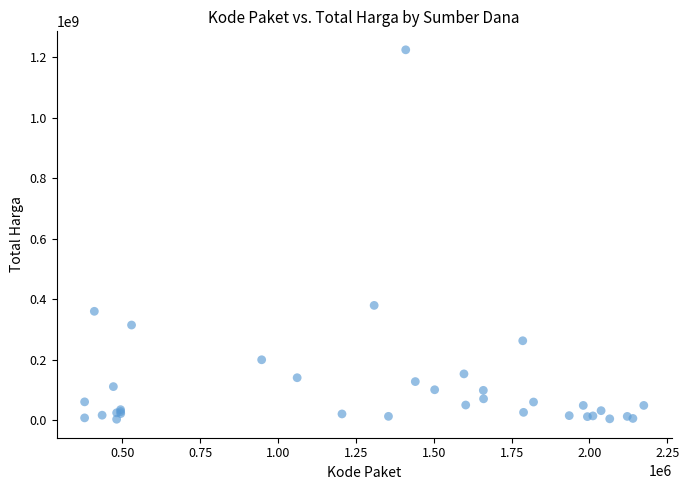

What Y value in the scatter plot is closest to 613538875?

379075000